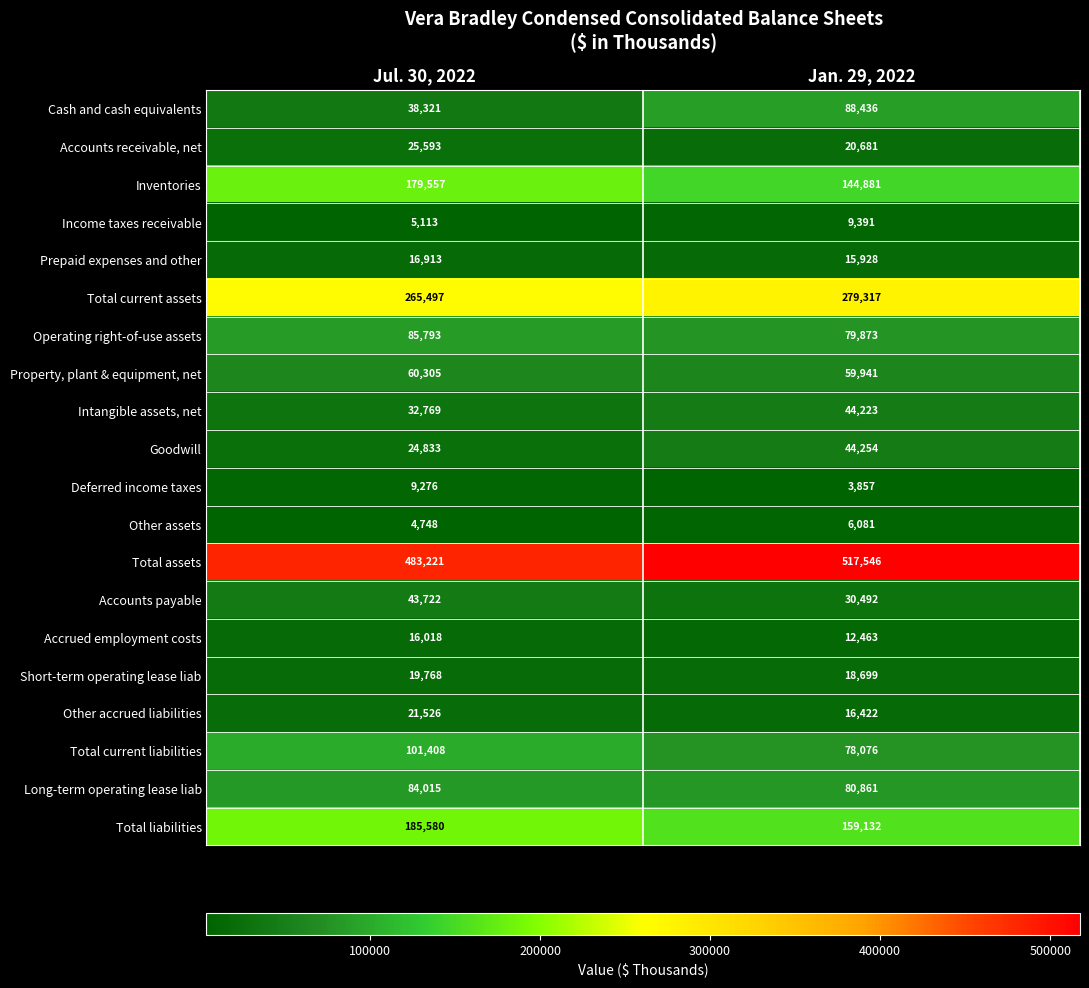

What is the maximum value shown in the chart?

517546